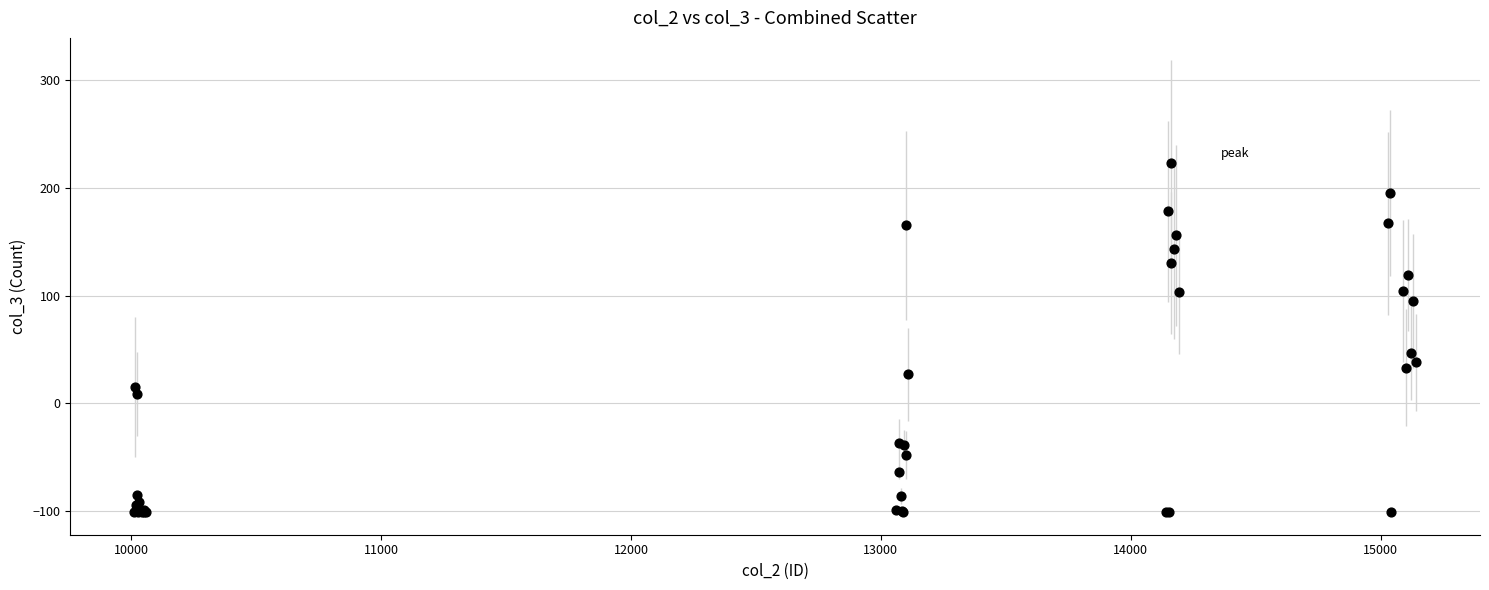

What Y value in the scatter plot is closest to 61?

47.1